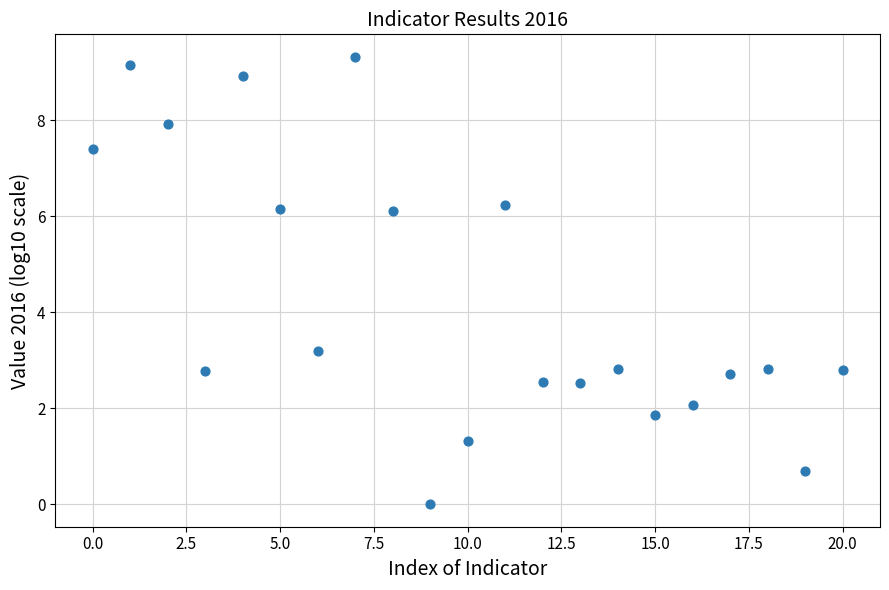

What is the range of Y values (max minus min)?

9.3